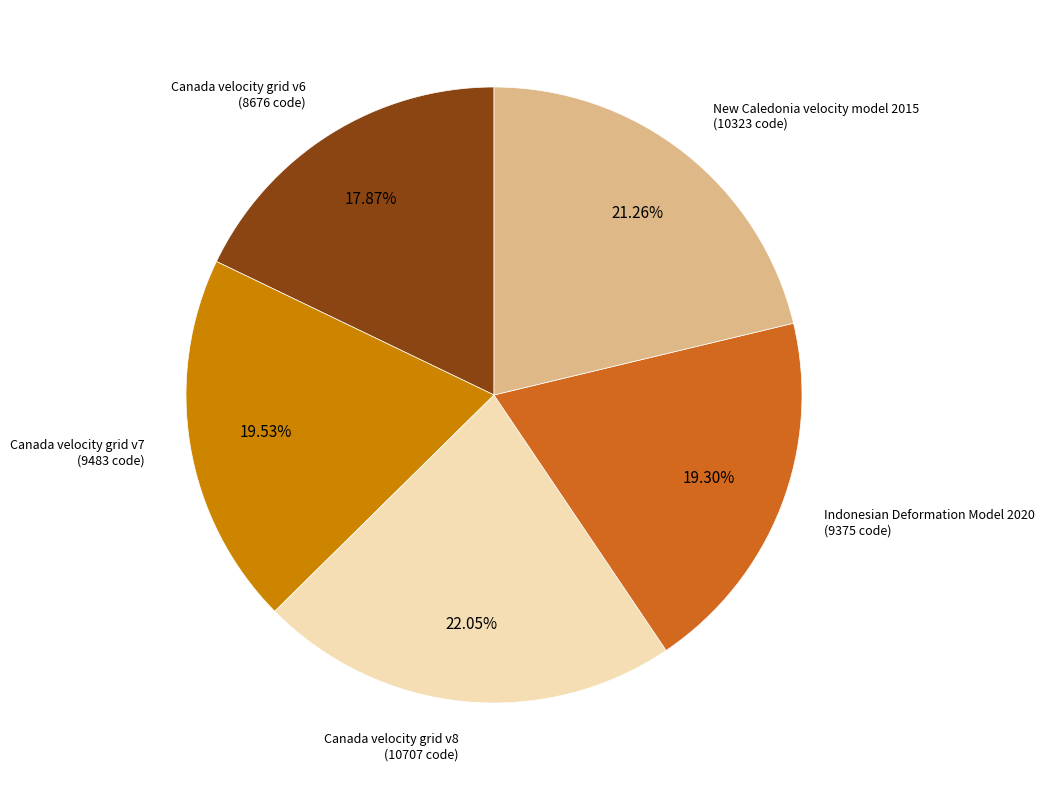

What is the smallest slice in the pie chart?

Canada velocity grid v6